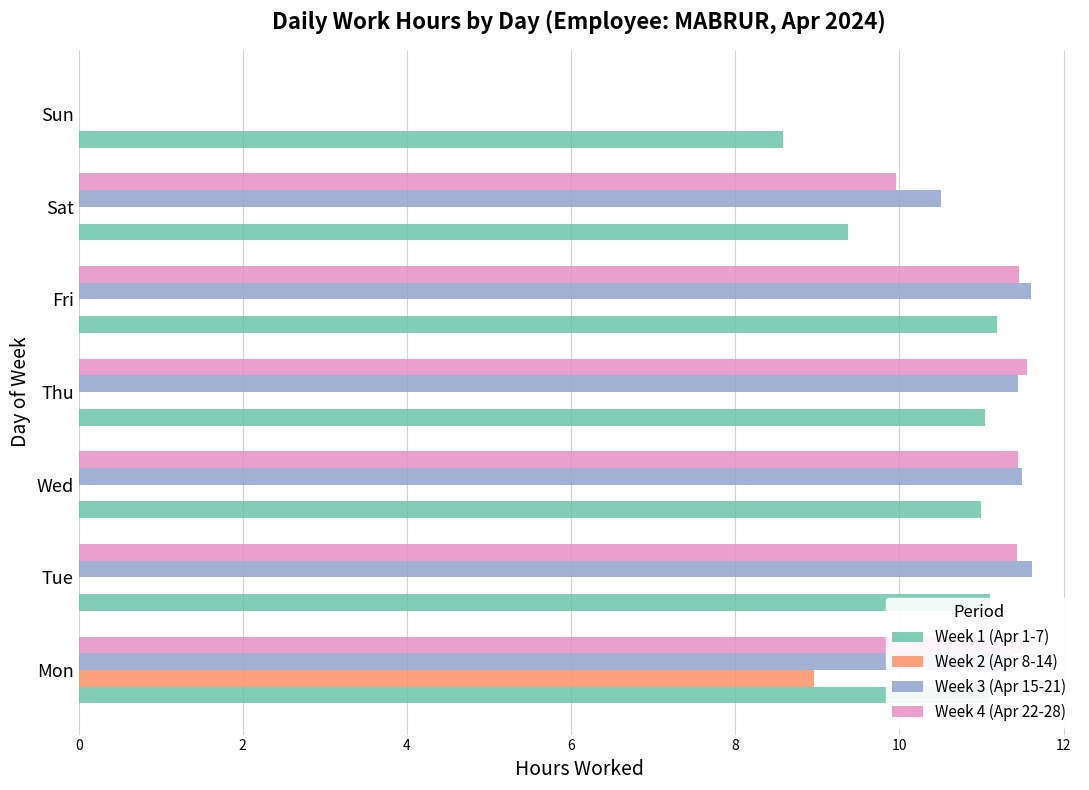

What is the maximum value for Week 3 (Apr 15-21)?

11.6